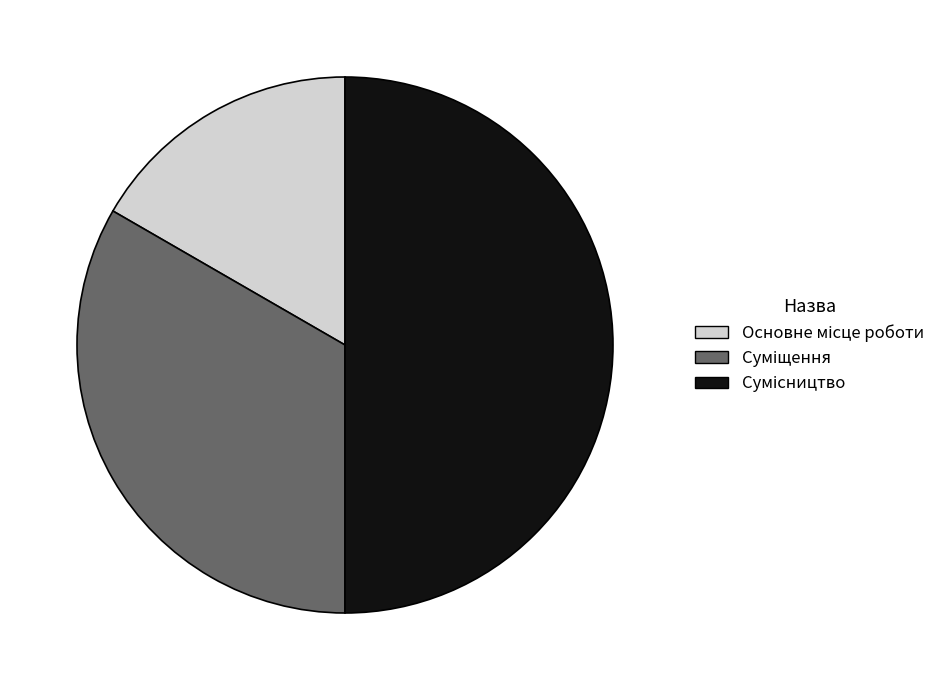

What is the smallest slice in the pie chart?

Основне місце роботи